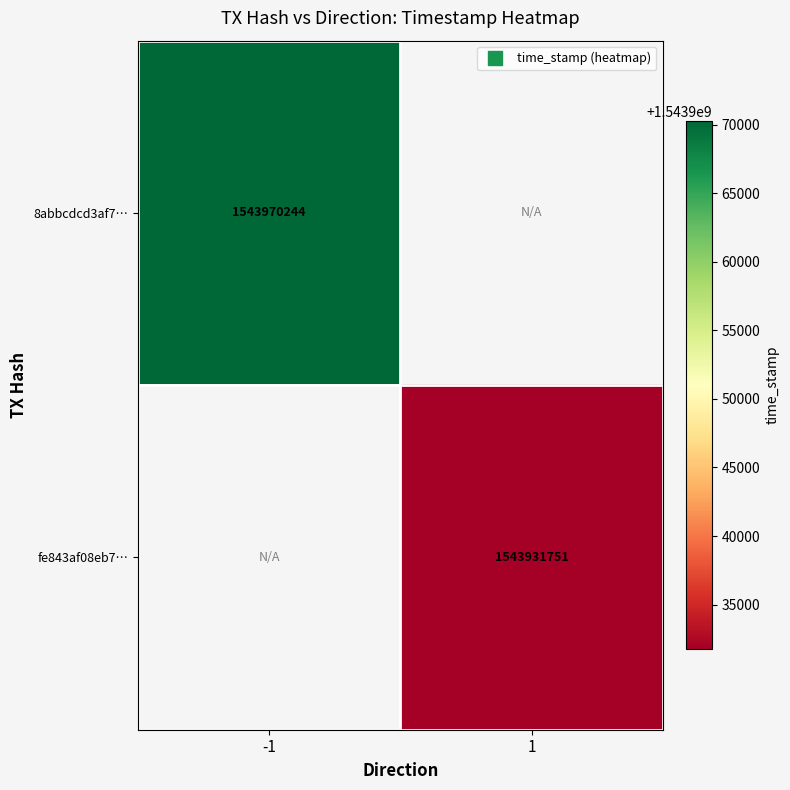

Which category has the highest value across all series?

-1